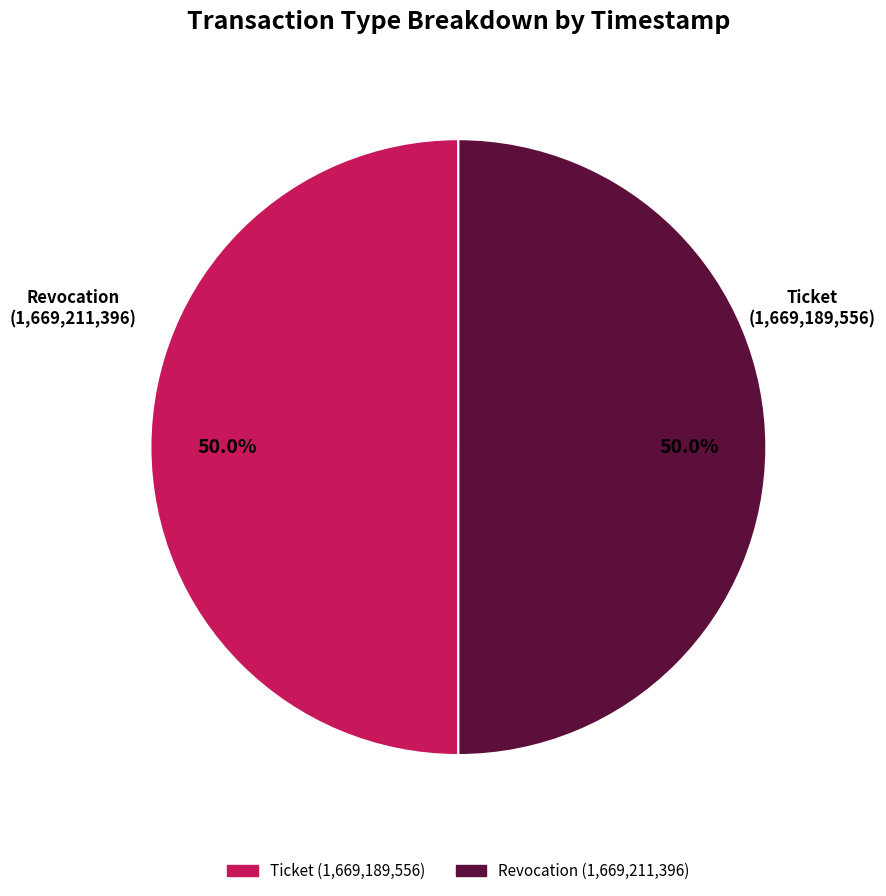

Approximately how many times larger is the value at Revocation compared to Ticket?

1.0